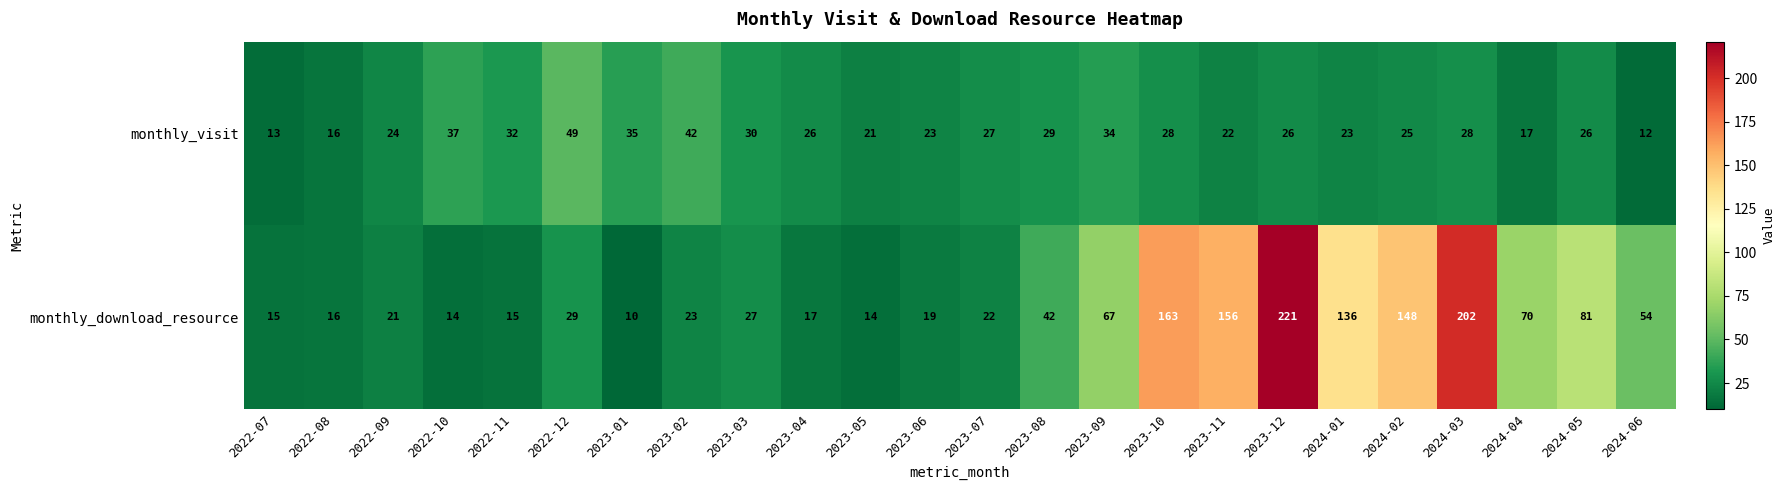

What is the total value across all series at 2024-06?

66